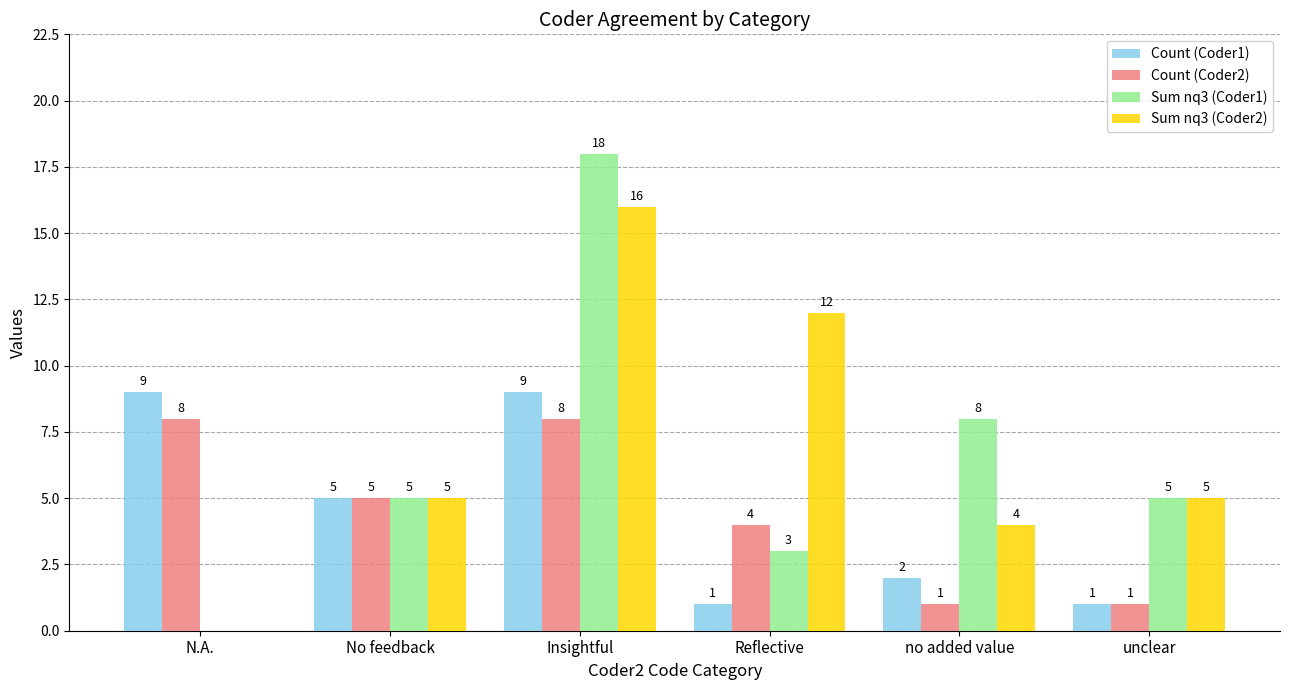

Between Insightful and Reflective, which series saw the biggest shift?

Sum nq3 (Coder1)